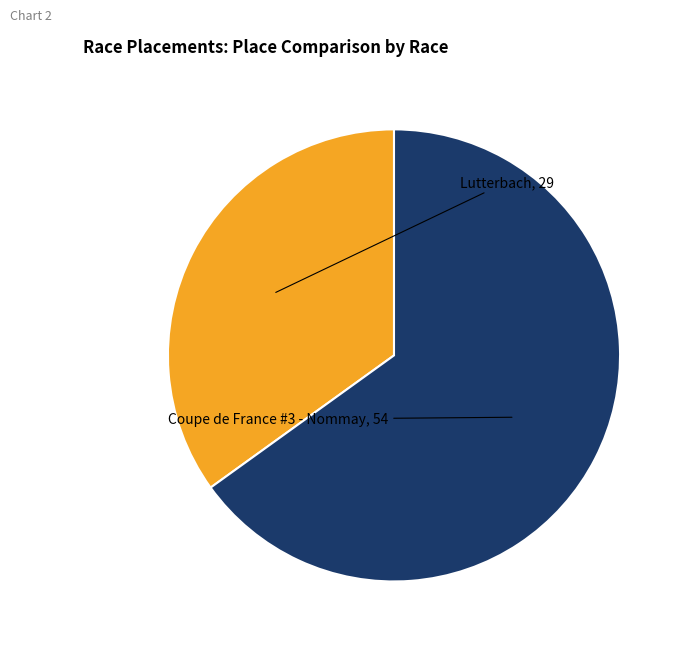

How many segments does this pie chart have?

2